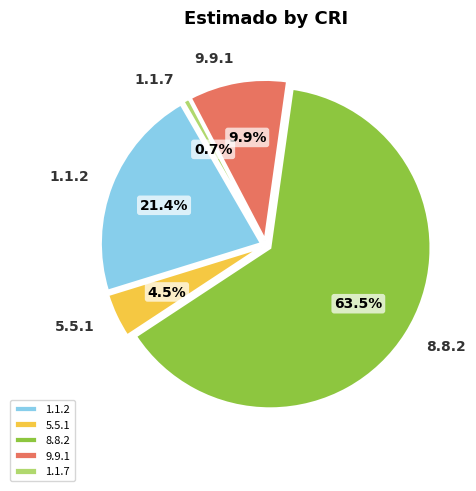

Do 9.9.1 and 8.8.2 together represent more than half of the pie?

Yes